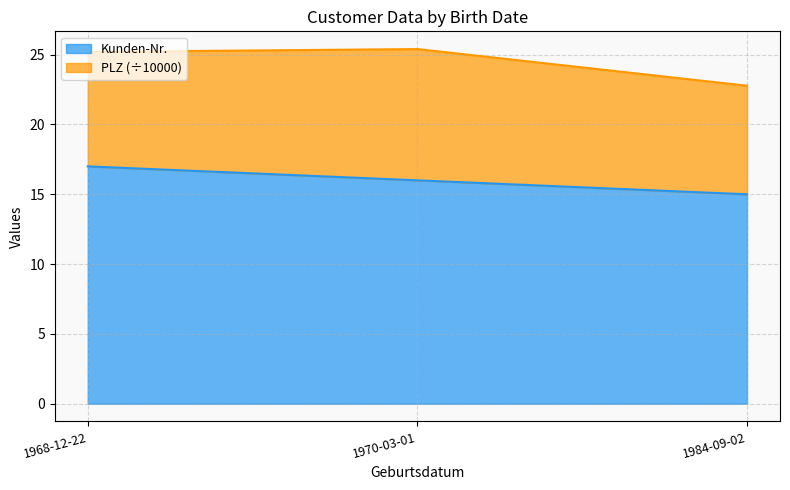

What is the total value across all series at 1970-03-01?

25.4